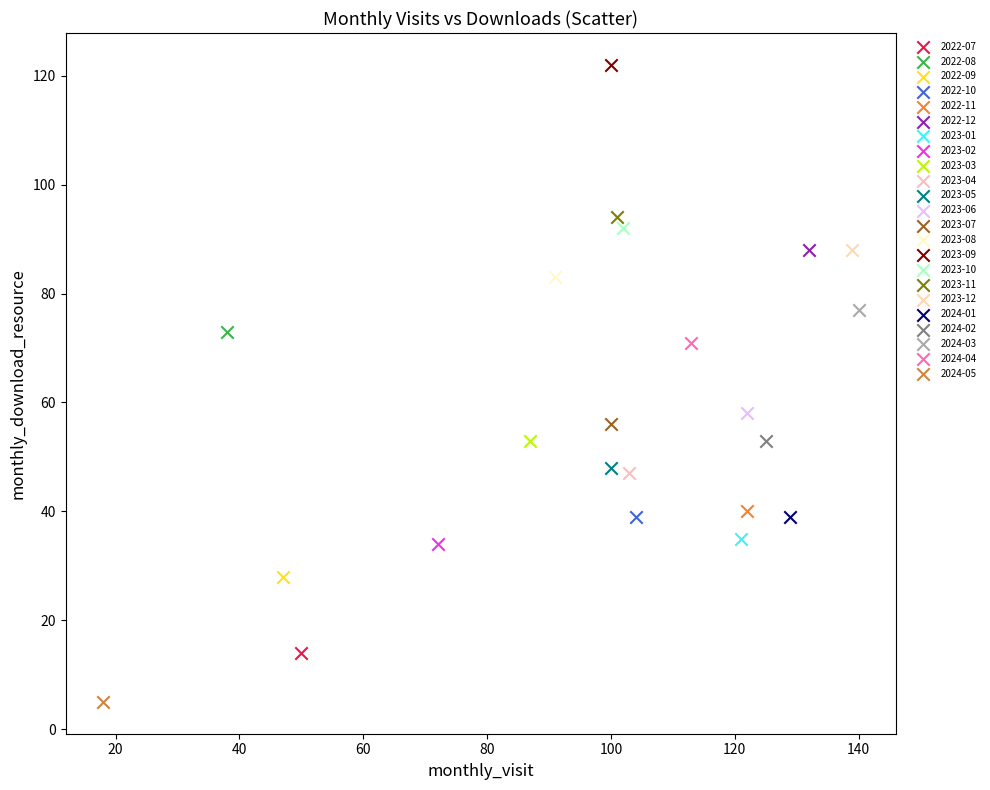

Which series contains the highest Y value?

2023-09